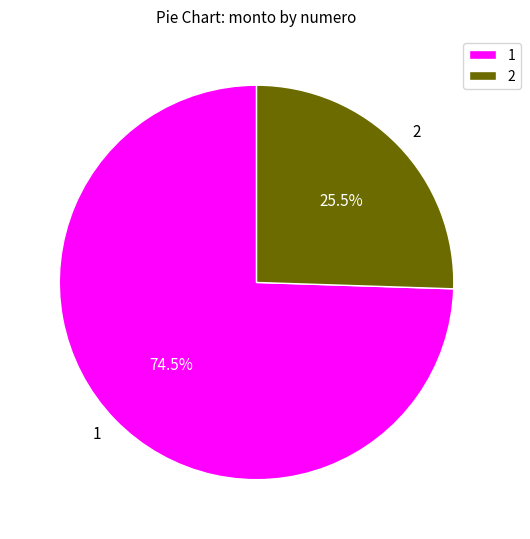

Rank the categories by value from lowest to highest.

2, 1